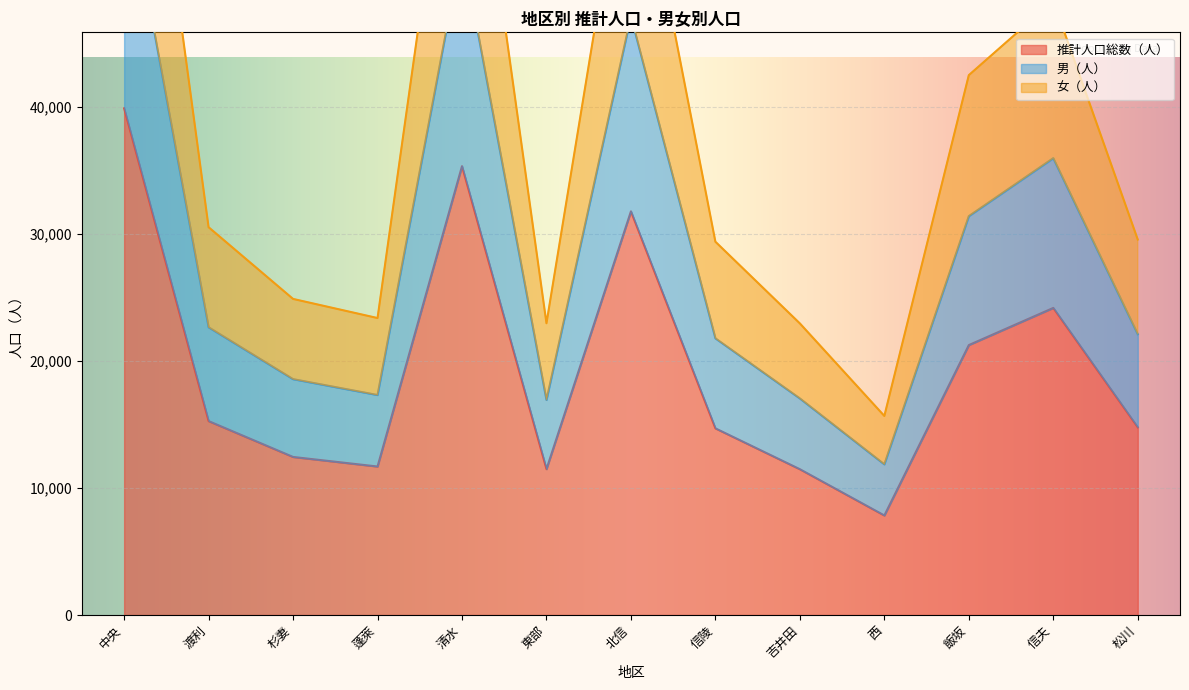

At how many categories does at least one series exceed 51796?

3